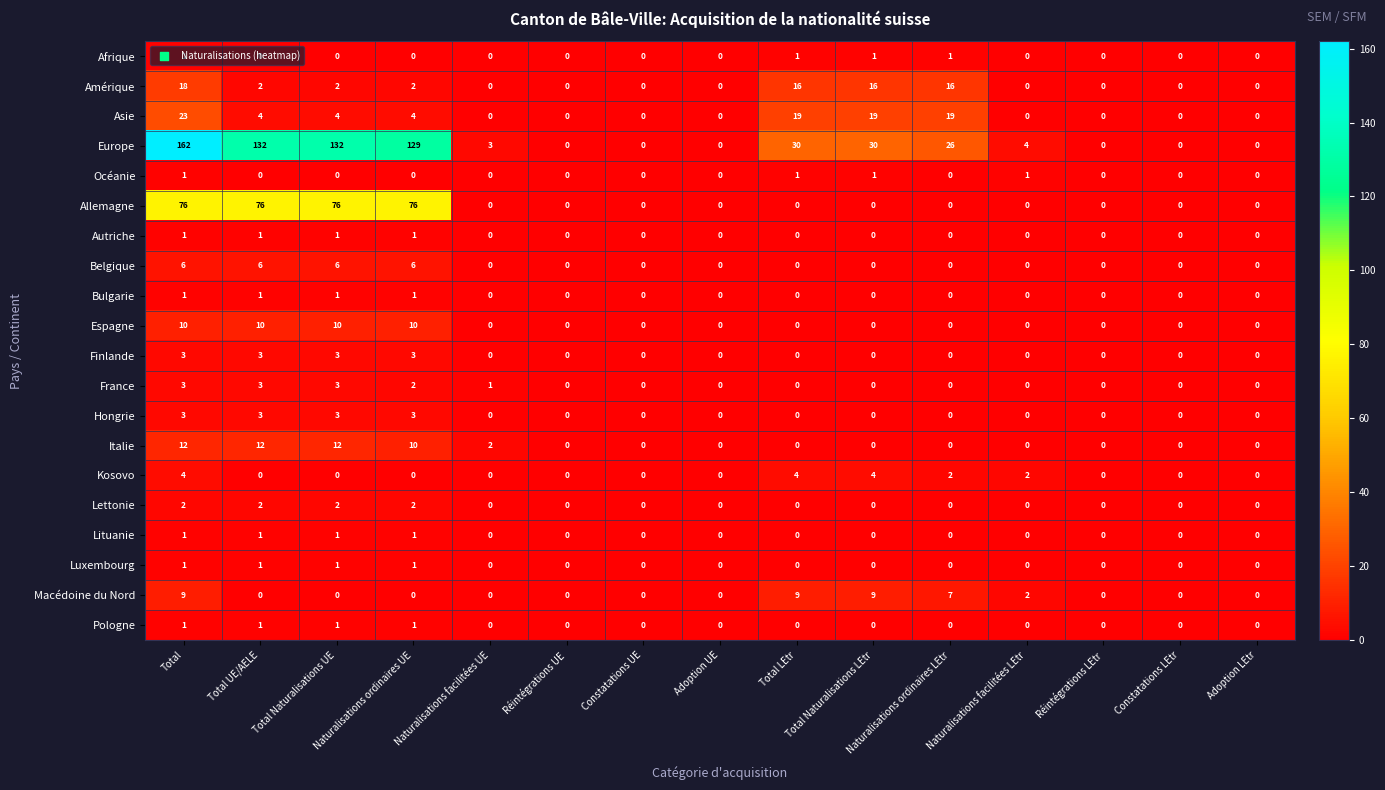

At which category is the sum across all series the highest?

Total